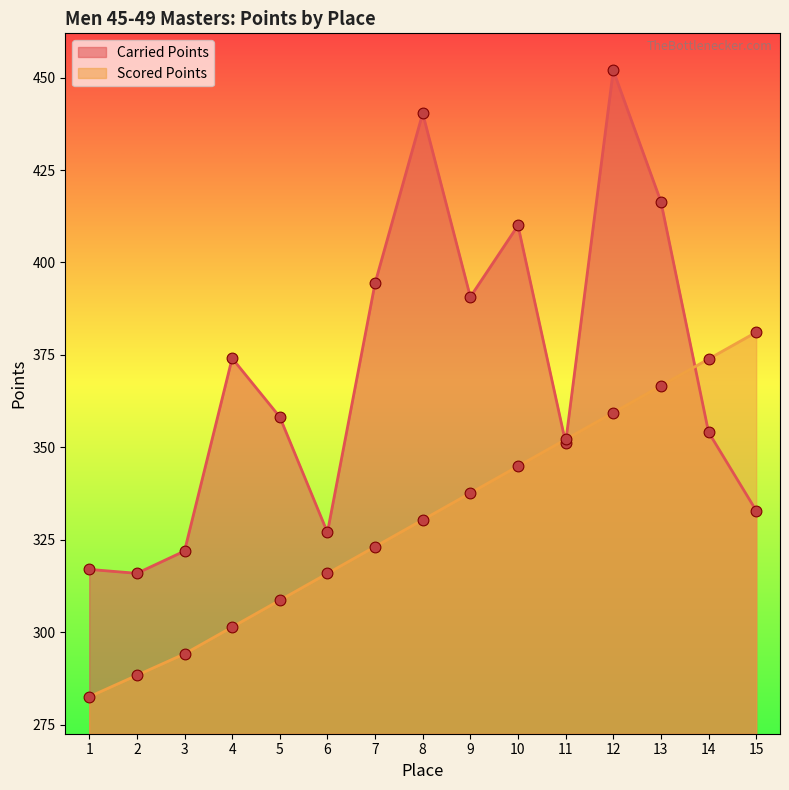

Which series contains the highest Y value?

Carried Points